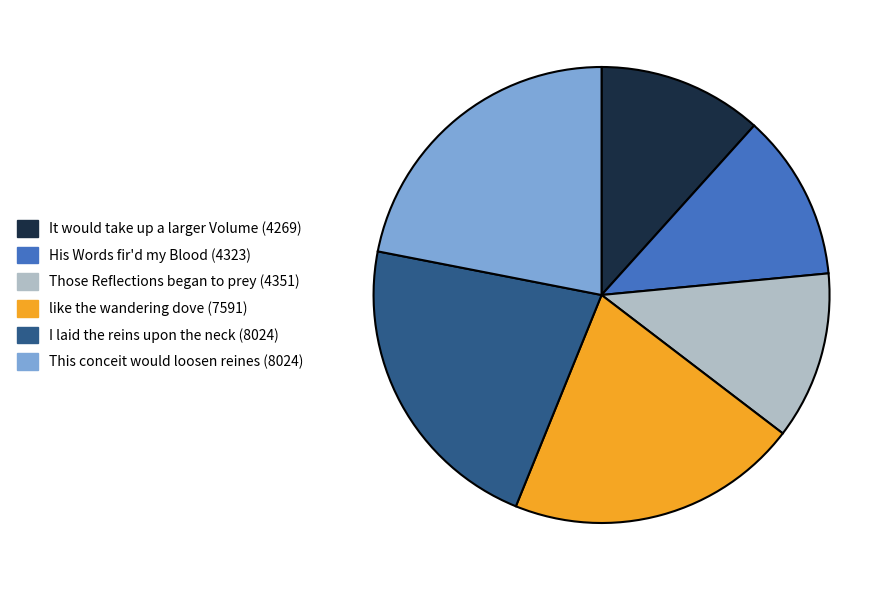

Does any single category account for the majority?

No